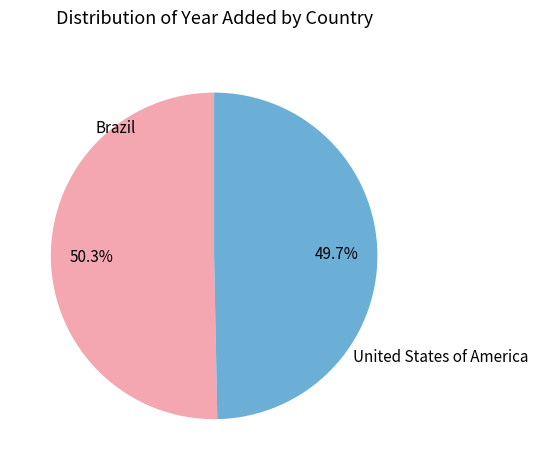

What percentage is the United States of America slice, to the nearest percent?

50%